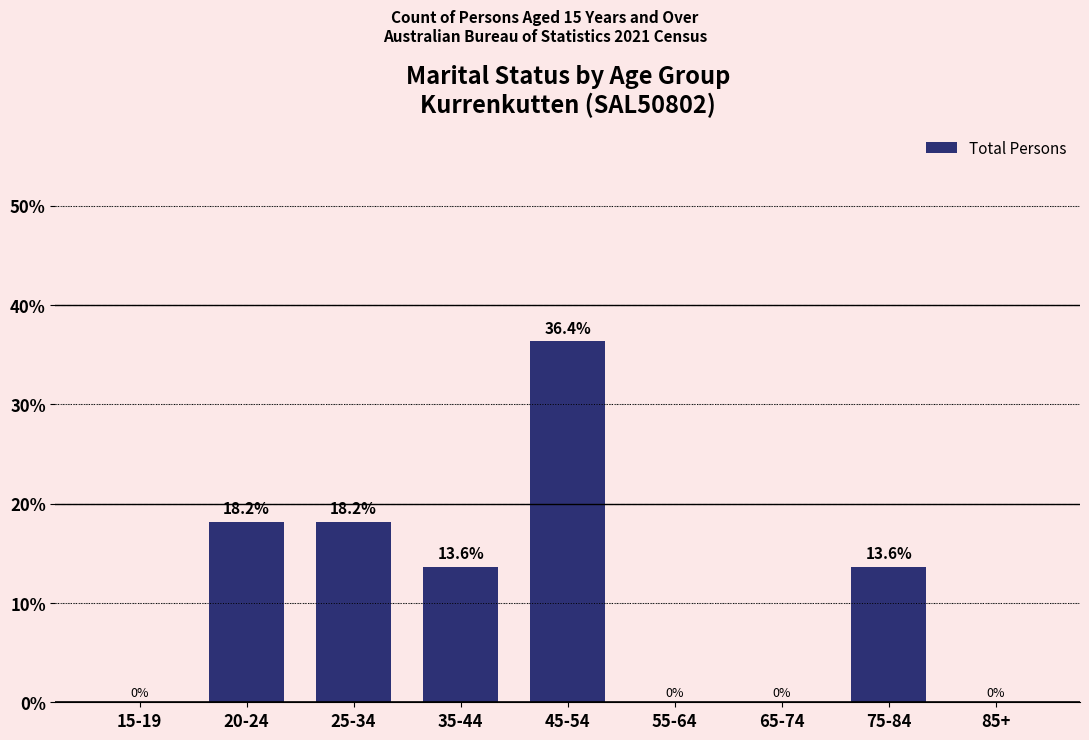

Reading right to left, what are all the values shown in this chart?

85+=0.0	75-84=13.6	65-74=0.0	55-64=0.0	45-54=36.4	35-44=13.6	25-34=18.2	20-24=18.2	15-19=0.0